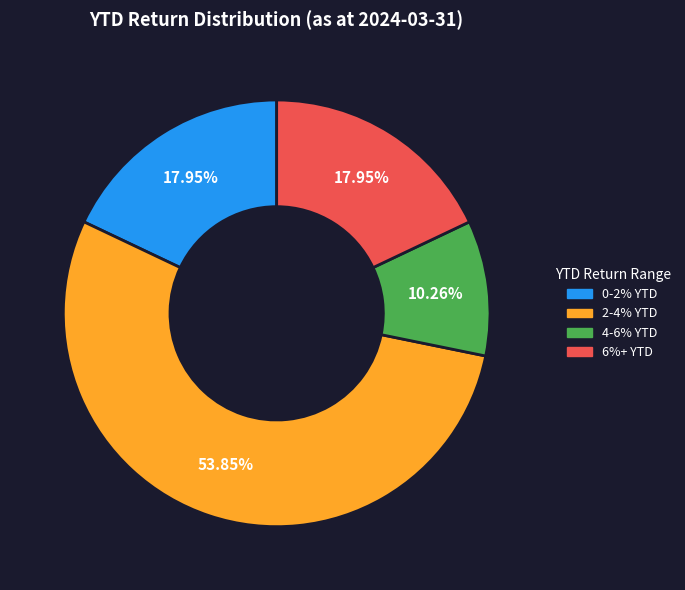

Which slice is the smallest?

4-6% YTD